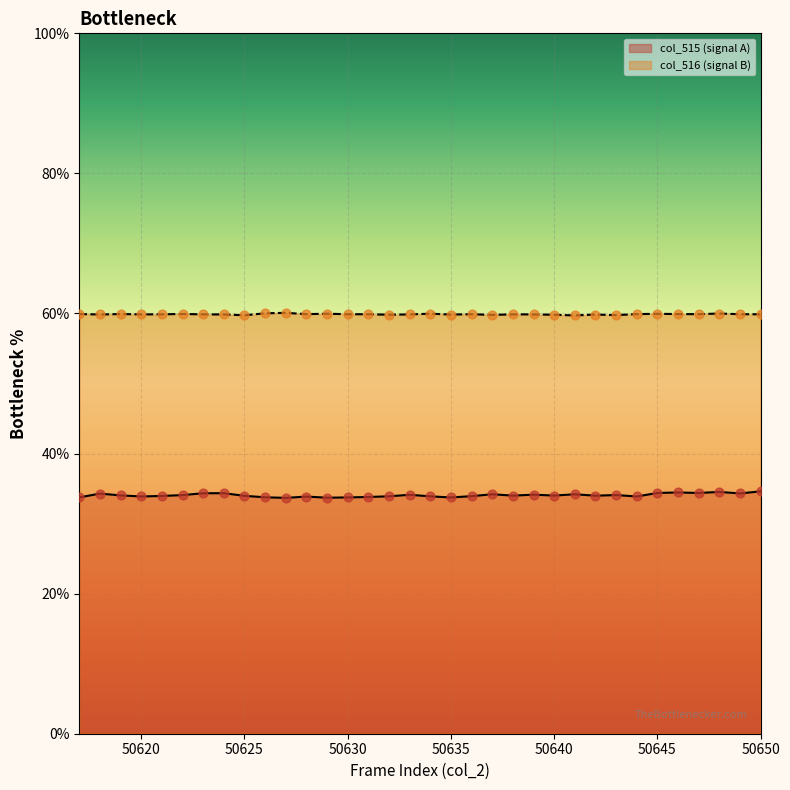

What are all the series names shown in the legend?

col_515 (signal A), col_516 (signal B)